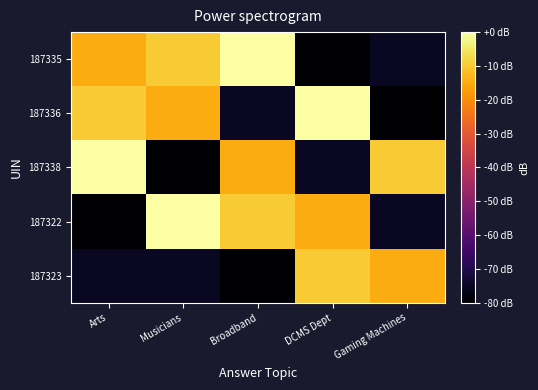

Reading left to right, transcribe all the data shown in this chart.

187335: Arts=-15	Musicians=-10	Broadband=0	DCMS Dept=-80	Gaming Machines=-75
187336: Arts=-10	Musicians=-15	Broadband=-75	DCMS Dept=0	Gaming Machines=-80
187338: Arts=0	Musicians=-80	Broadband=-15	DCMS Dept=-75	Gaming Machines=-10
187322: Arts=-80	Musicians=0	Broadband=-10	DCMS Dept=-15	Gaming Machines=-75
187323: Arts=-75	Musicians=-75	Broadband=-80	DCMS Dept=-10	Gaming Machines=-15